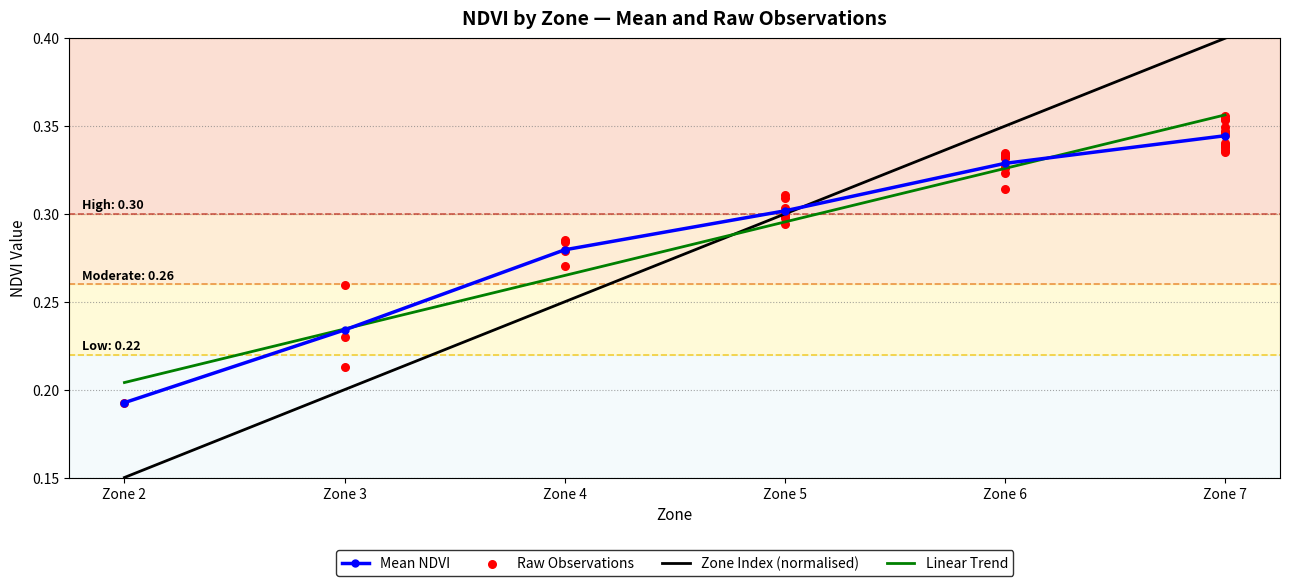

Which series has the largest total across all categories?

Mean NDVI